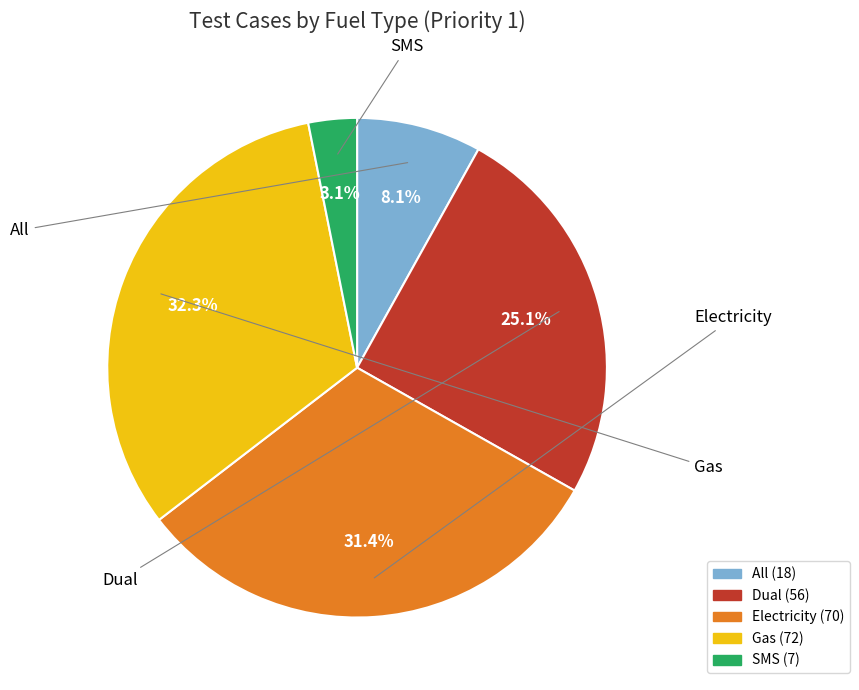

Is it true that All is 8% of the pie?

True